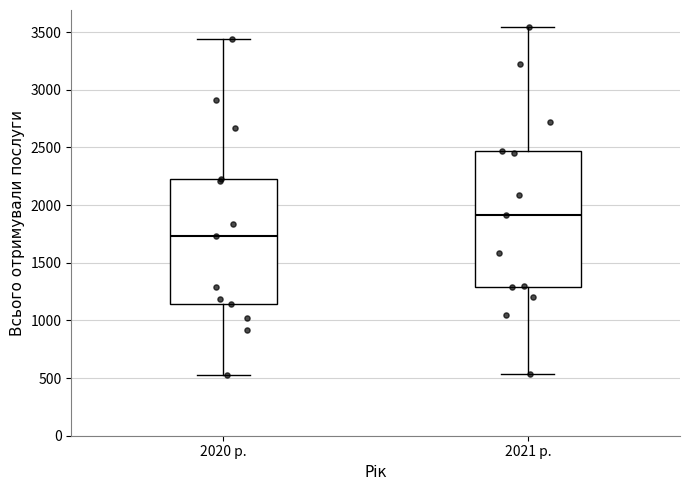

Reading left to right, read every box against the y-axis: the position of its median line, the range the box covers, and the ends of its whiskers. The values are not printed on the chart, so give them approximately, as read against the axis.

2020 р.: median 1750, box 1150 to 2250, whiskers 500 to 3450
2021 р.: median 1900, box 1300 to 2450, whiskers 550 to 3550